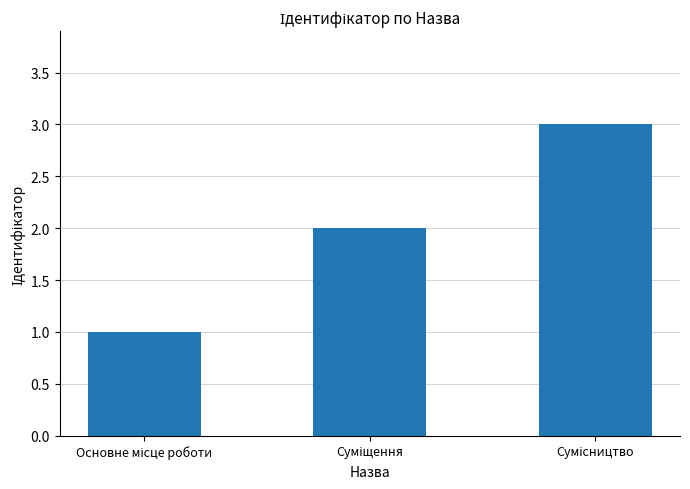

What is the greatest value displayed?

3